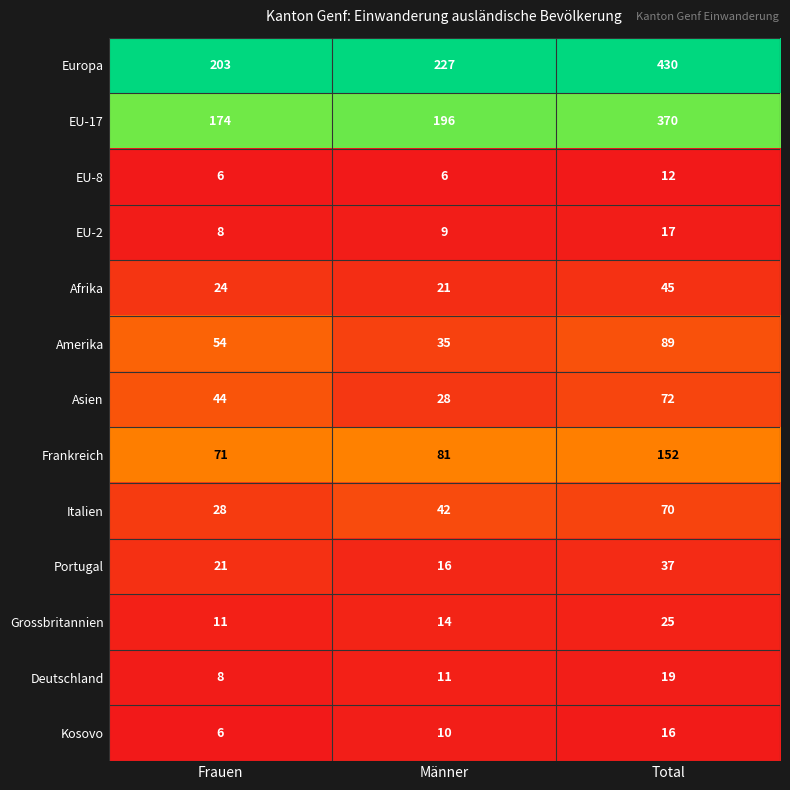

True or false: Asien has a value of 15 at Frauen.

False